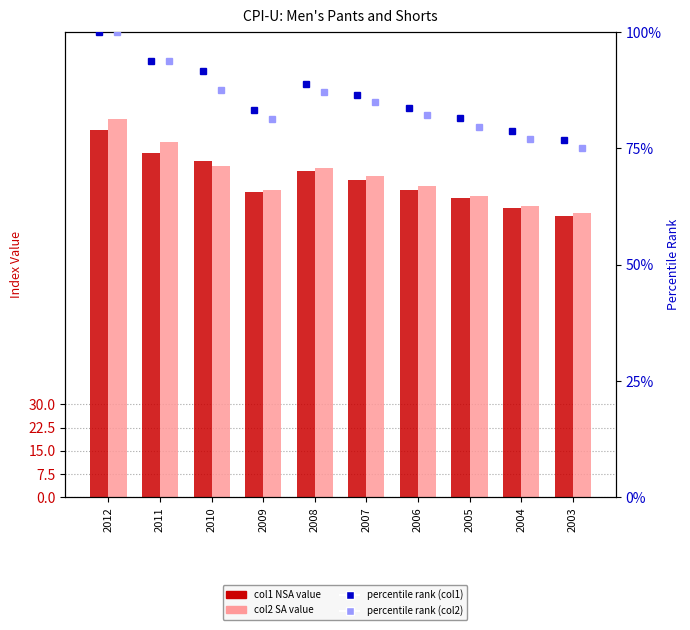

Which has a higher value, 2008 or 2010?

2010